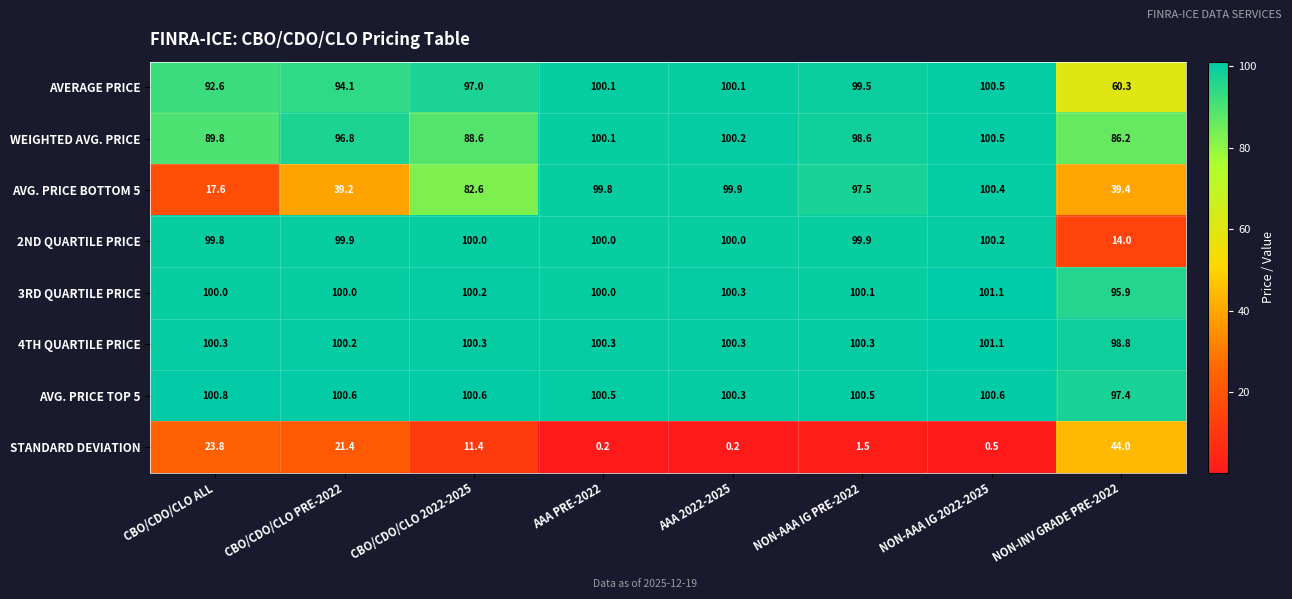

Which category has the highest value in the 2ND QUARTILE PRICE series?

NON-AAA IG 2022-2025